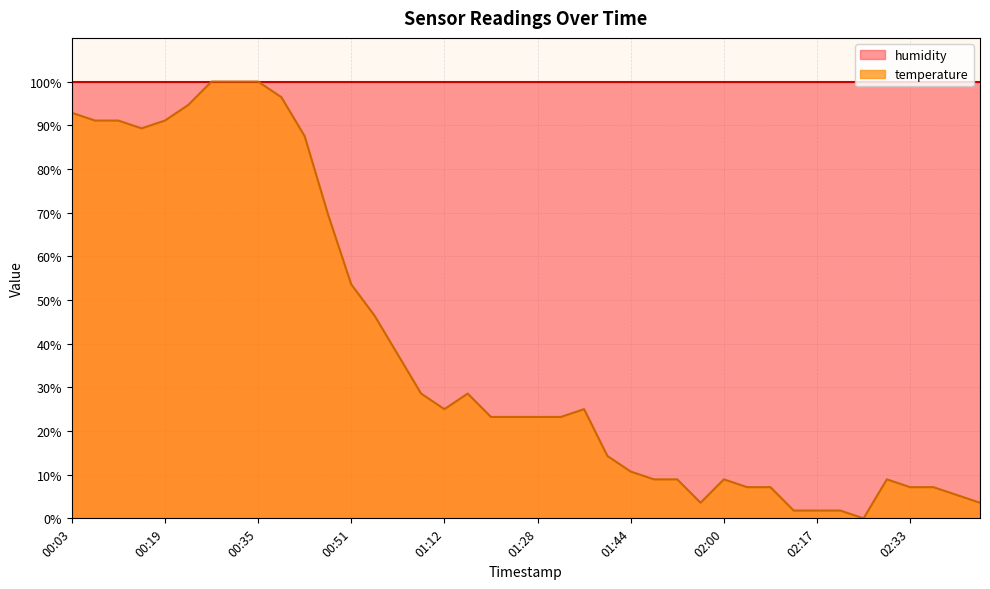

Where is the first local minimum?

00:15